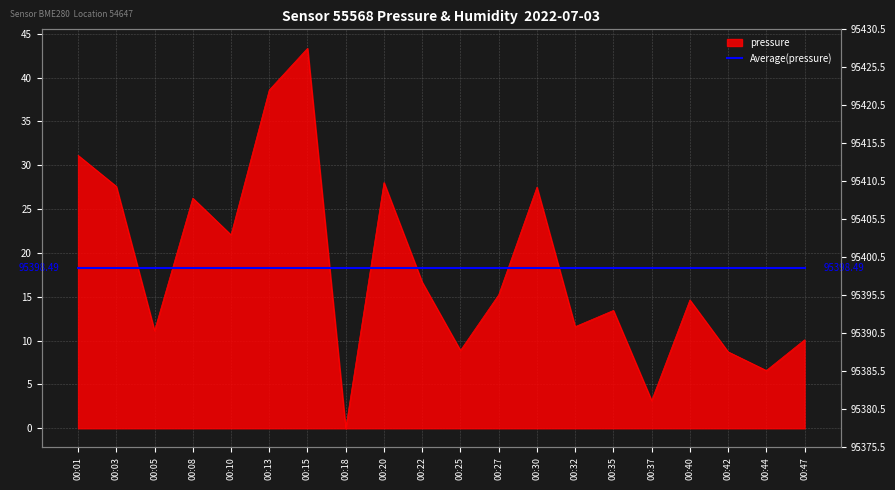

Does the chart display data point markers on the line(s)?

No